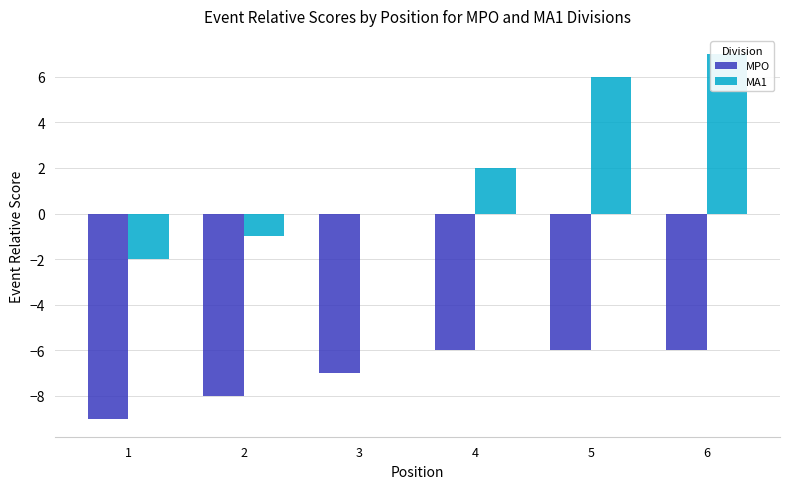

At which label does MA1 reach its peak?

6